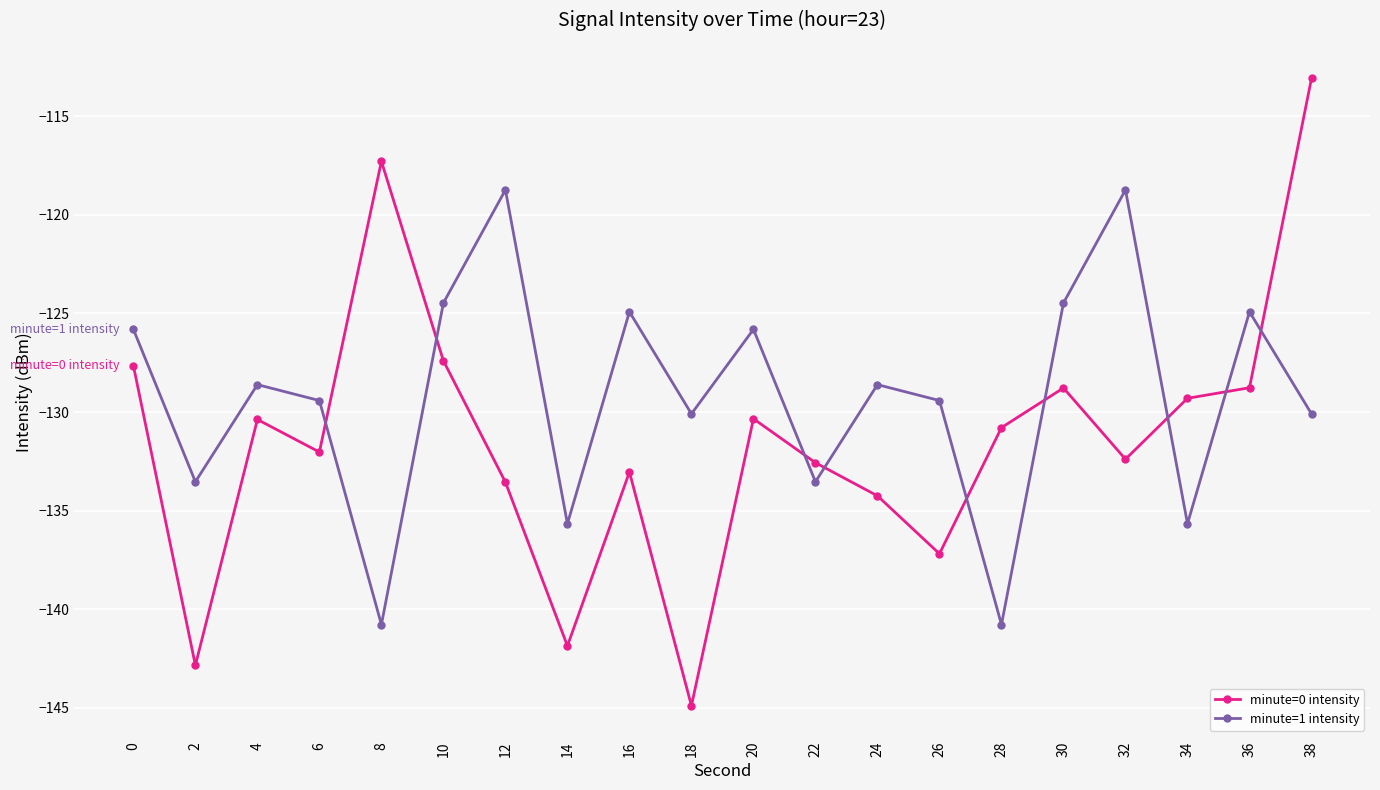

Which series has the largest total across all categories?

minute=1 intensity